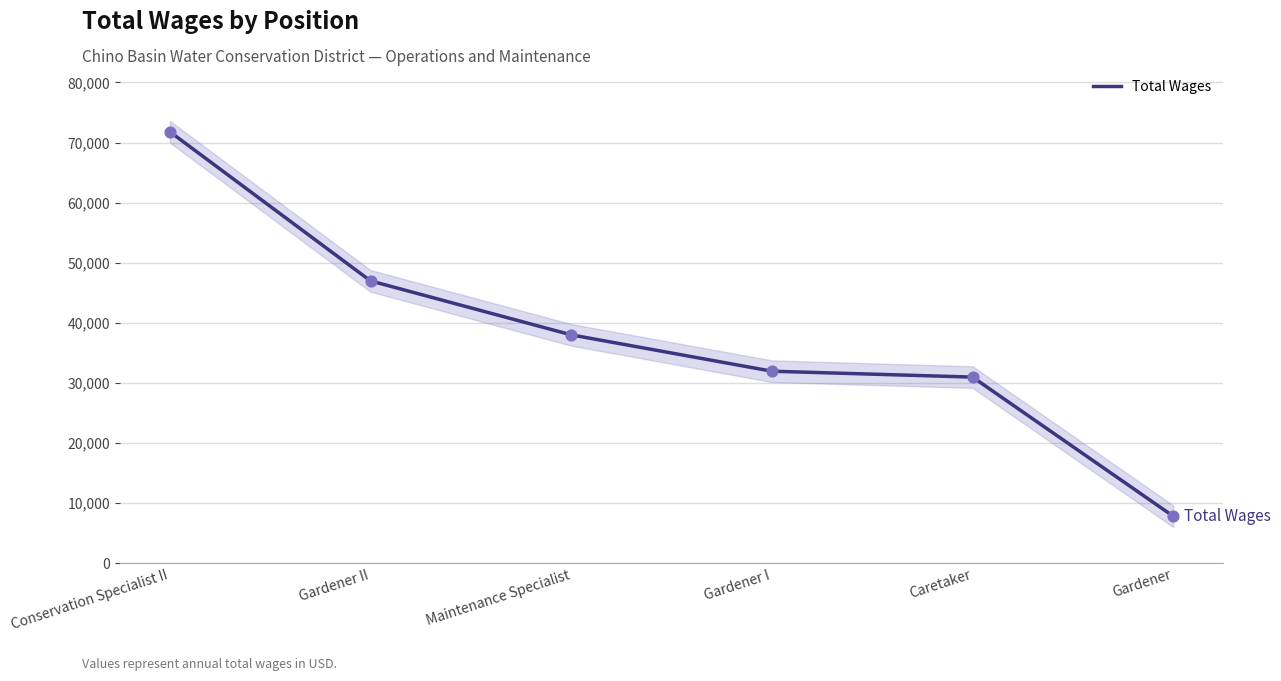

Between Maintenance Specialist and Gardener II, which is larger?

Gardener II